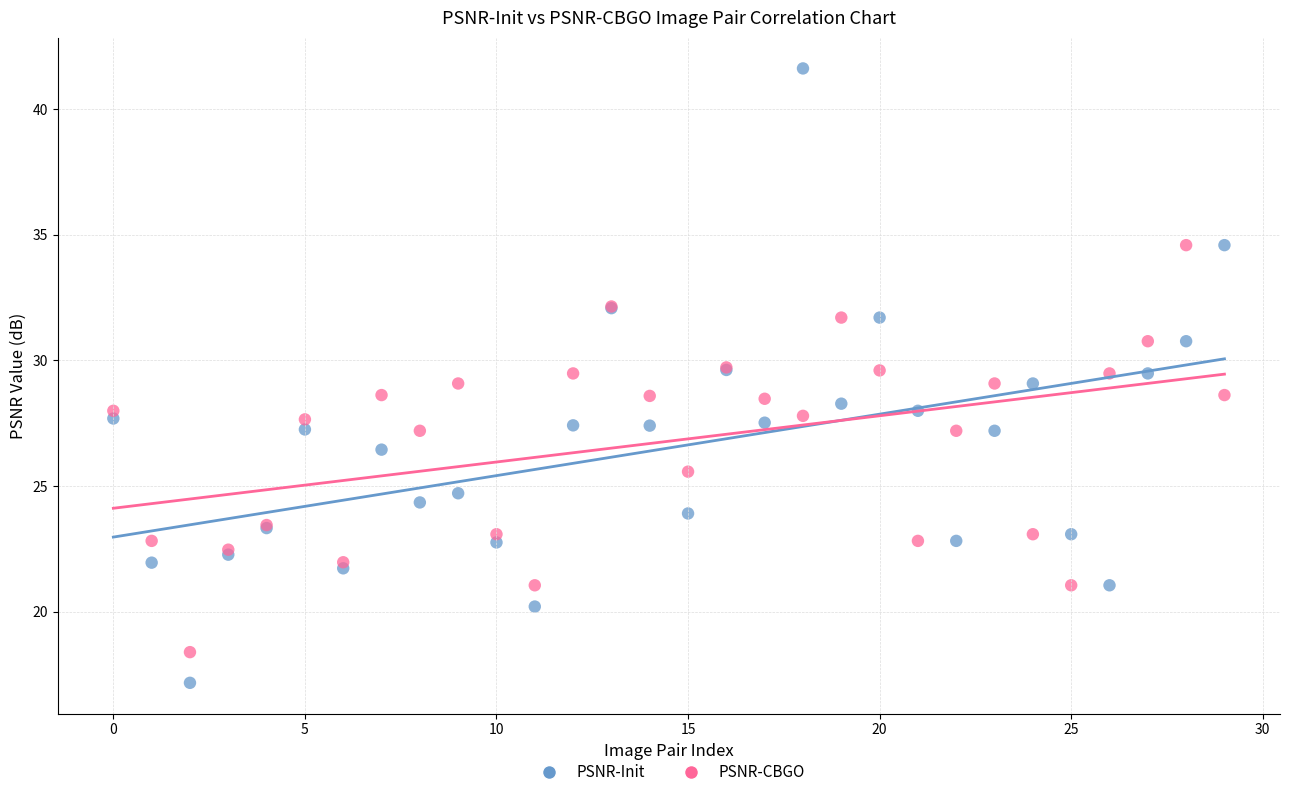

Which series reaches the minimum Y coordinate?

PSNR-Init